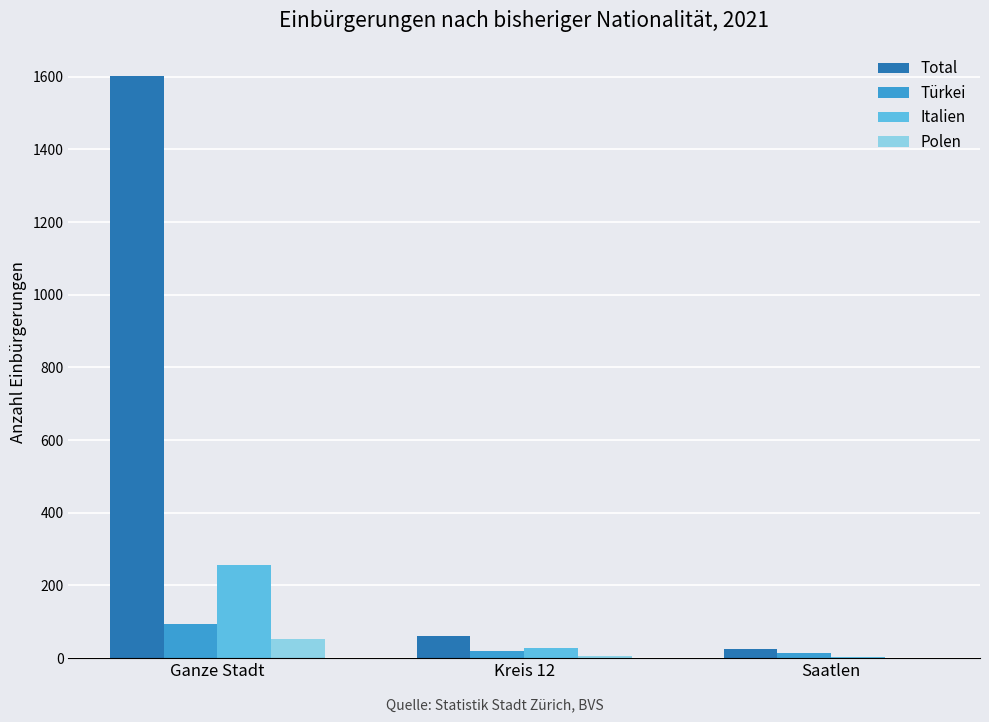

True or false: Türkei has a value of 20 at Kreis 12.

True